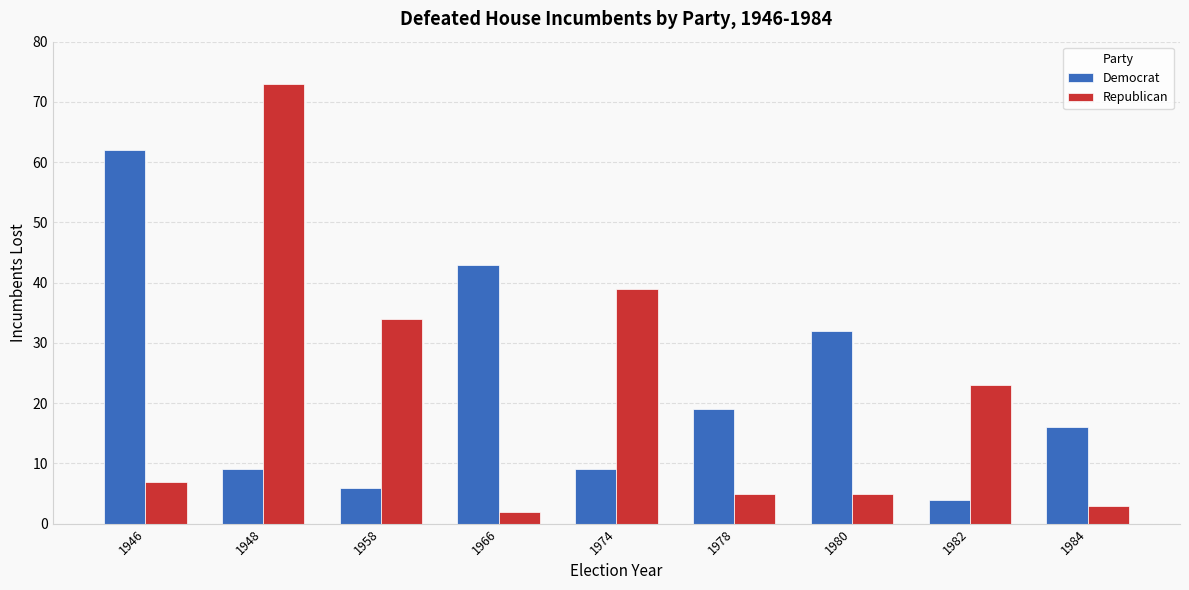

Which series has the largest range (max minus min)?

Republican